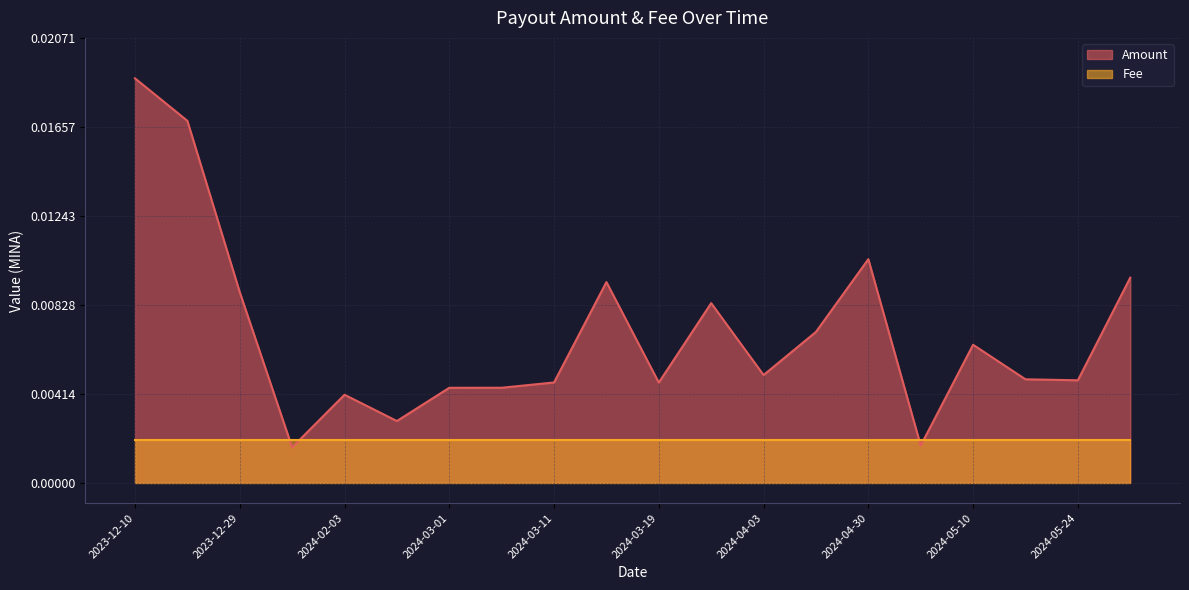

At which category is the sum across all series the highest?

2023-12-10